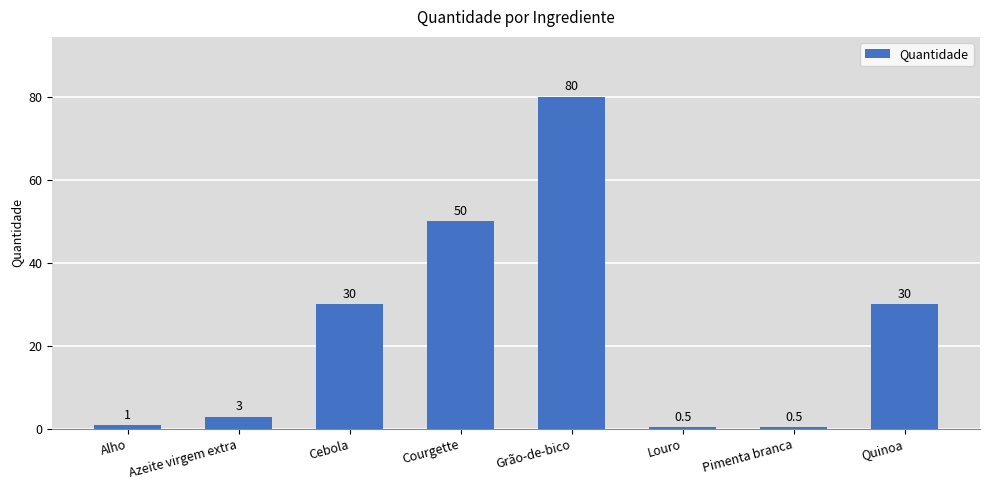

Read the value at Azeite virgem extra.

3.0